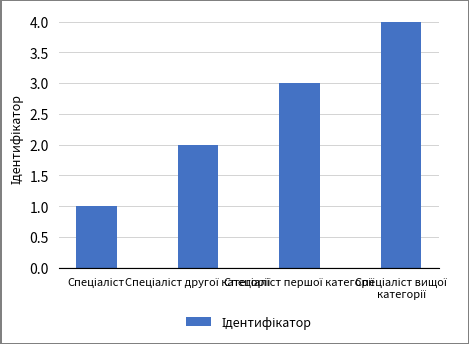

What is the smallest value displayed?

1